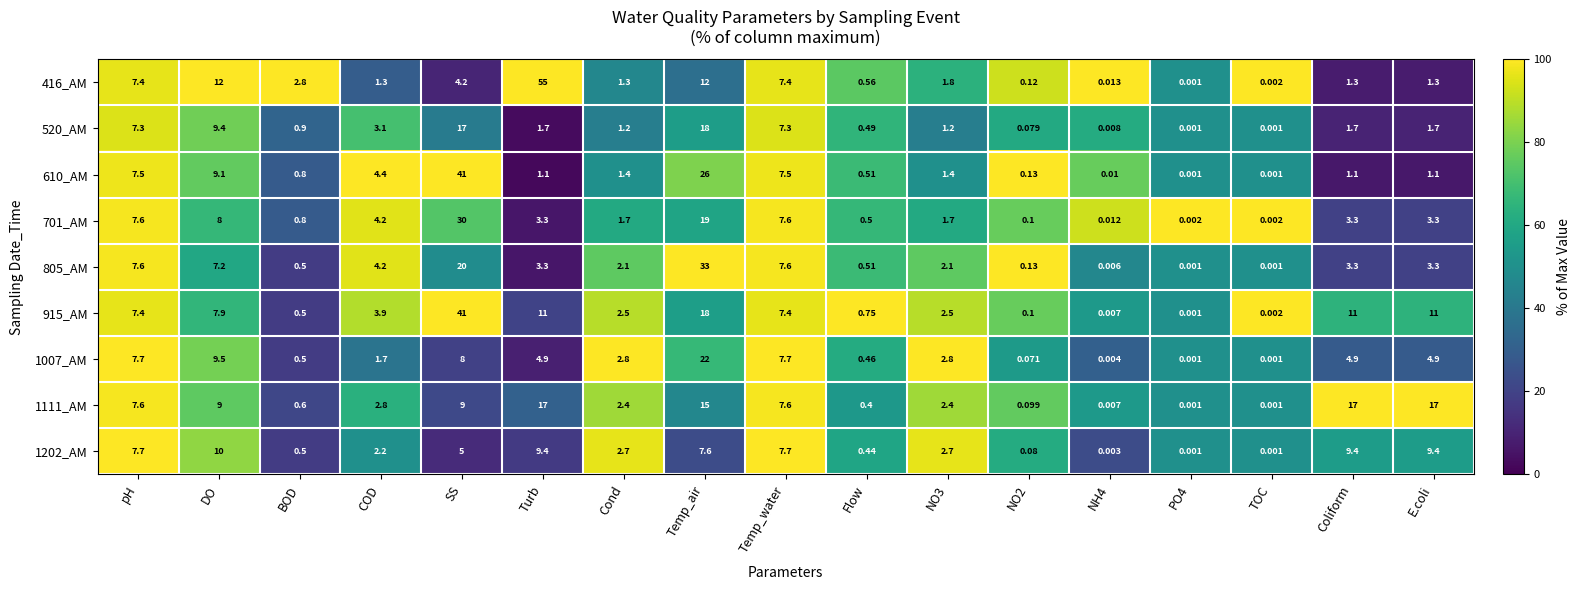

At which category does the chart reach its peak across all series?

Turb